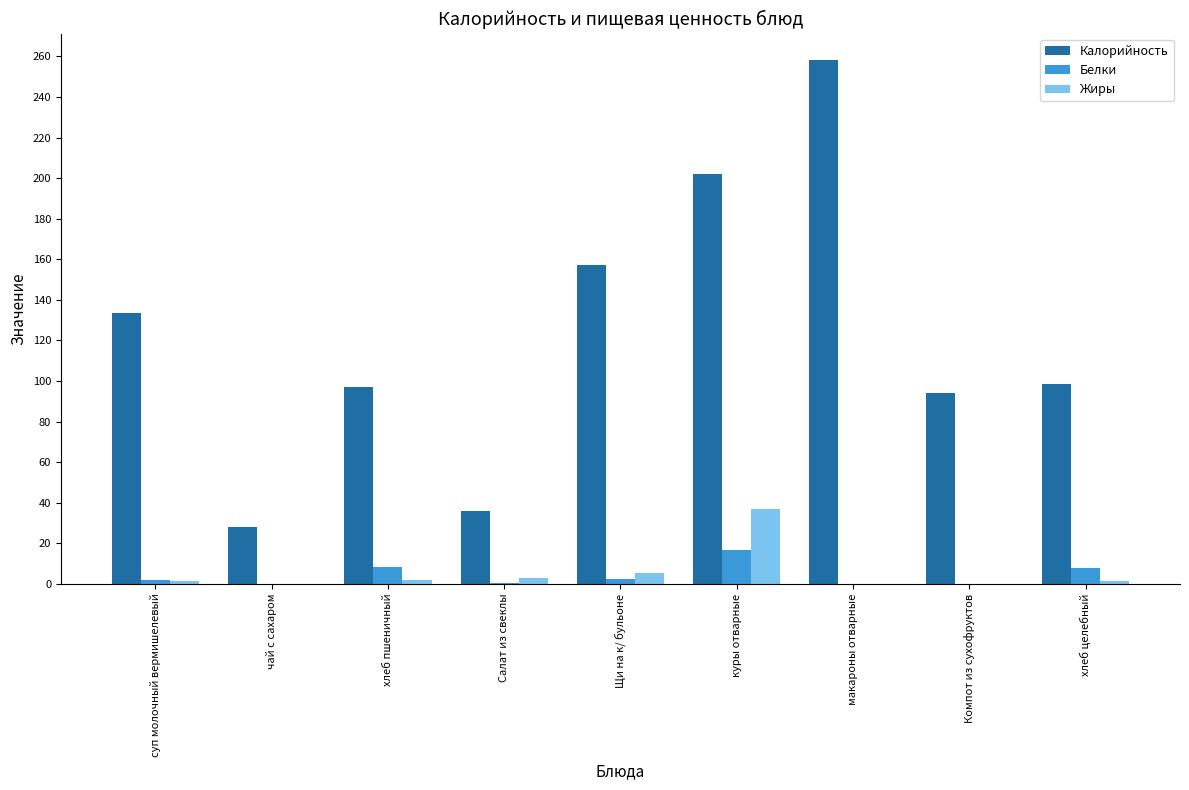

The value of Калорийность at суп молочный вермишелевый is 62.9. True or false?

False